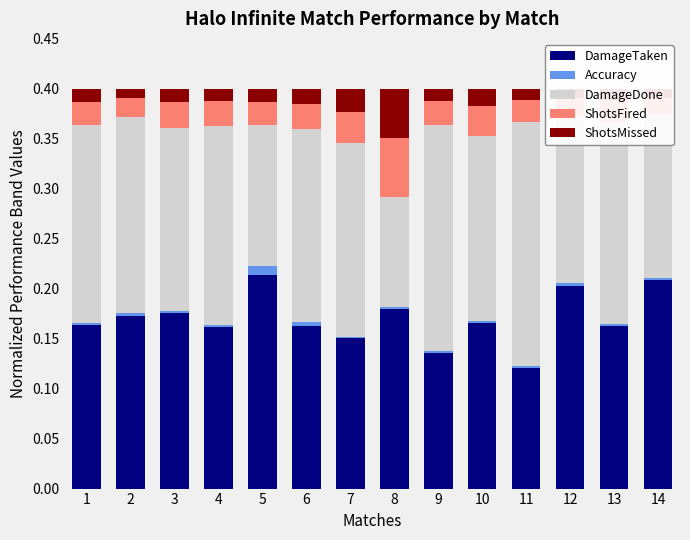

Reading right to left, extract all data points from this chart.

DamageTaken: 0.2	0.2	0.2	0.1	0.2	0.1	0.2	0.2	0.2	0.2	0.2	0.2	0.2	0.2
Accuracy: 0.0	0.0	0.0	0.0	0.0	0.0	0.0	0.0	0.0	0.0	0.0	0.0	0.0	0.0
DamageDone: 0.2	0.2	0.2	0.2	0.2	0.2	0.1	0.2	0.2	0.1	0.2	0.2	0.2	0.2
ShotsFired: 0.0	0.0	0.0	0.0	0.0	0.0	0.1	0.0	0.0	0.0	0.0	0.0	0.0	0.0
ShotsMissed: 0.0	0.0	0.0	0.0	0.0	0.0	0.0	0.0	0.0	0.0	0.0	0.0	0.0	0.0